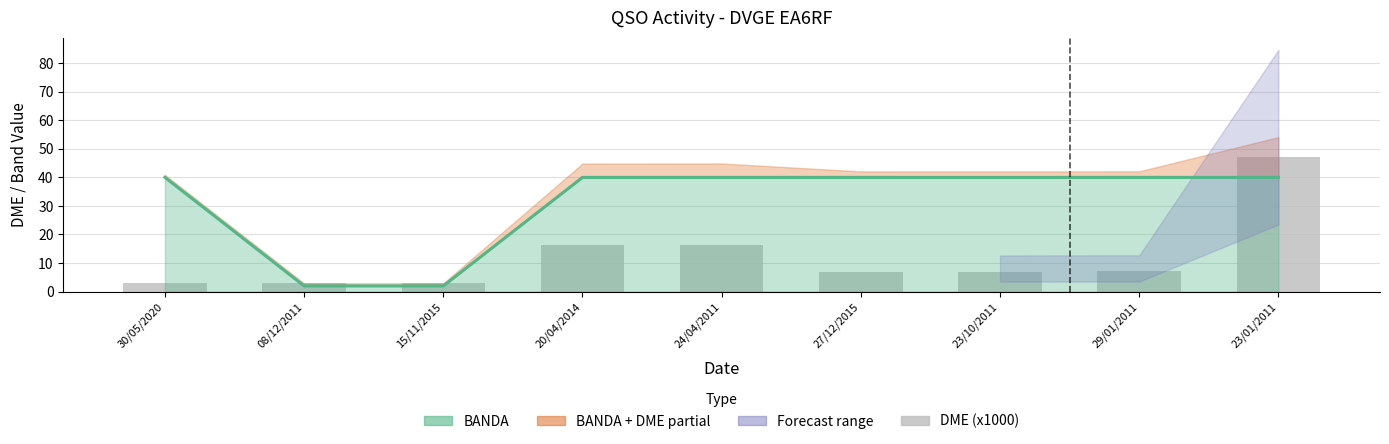

Reading right to left, list all the values displayed in this chart.

23/01/2011=47.0	29/01/2011=7.1	23/10/2011=7.0	27/12/2015=7.0	24/04/2011=16.3	20/04/2014=16.2	15/11/2015=3.1	08/12/2011=3.1	30/05/2020=3.0